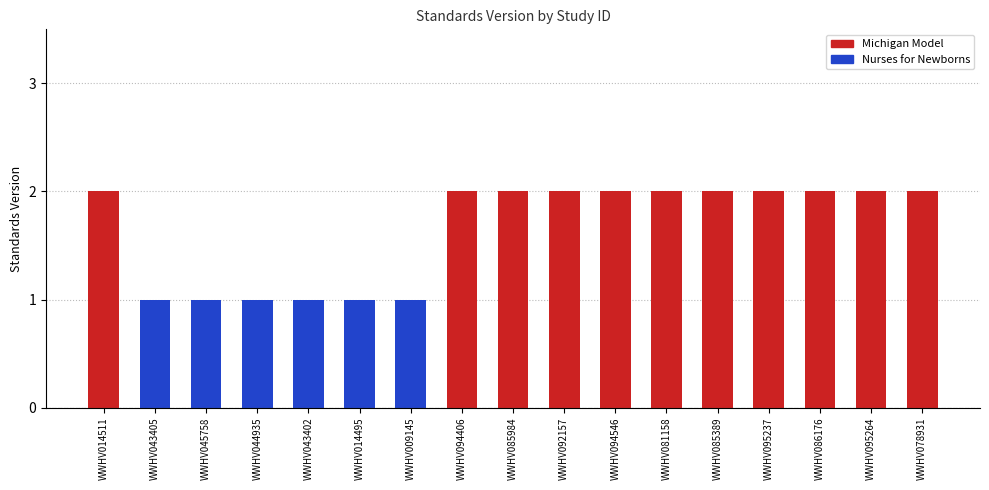

What is the difference between the maximum and second lowest values?

1